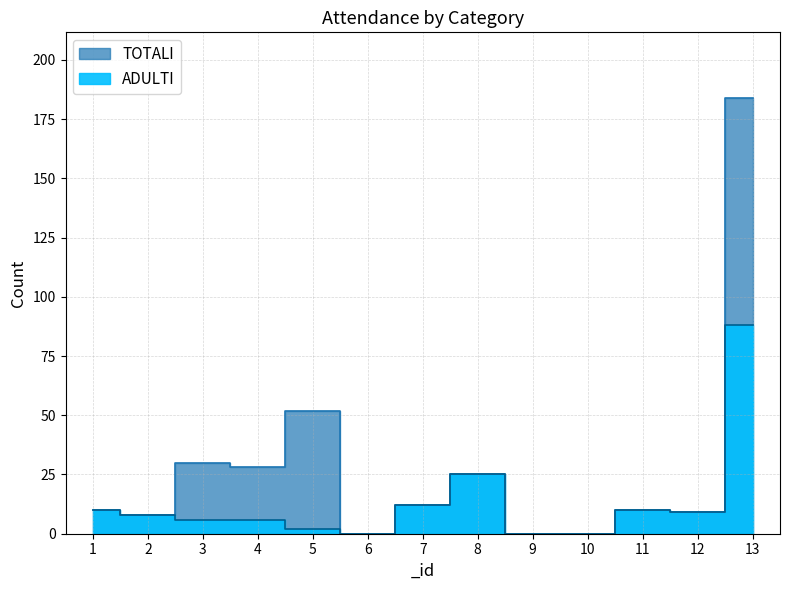

Which series has the largest total across all categories?

TOTALI